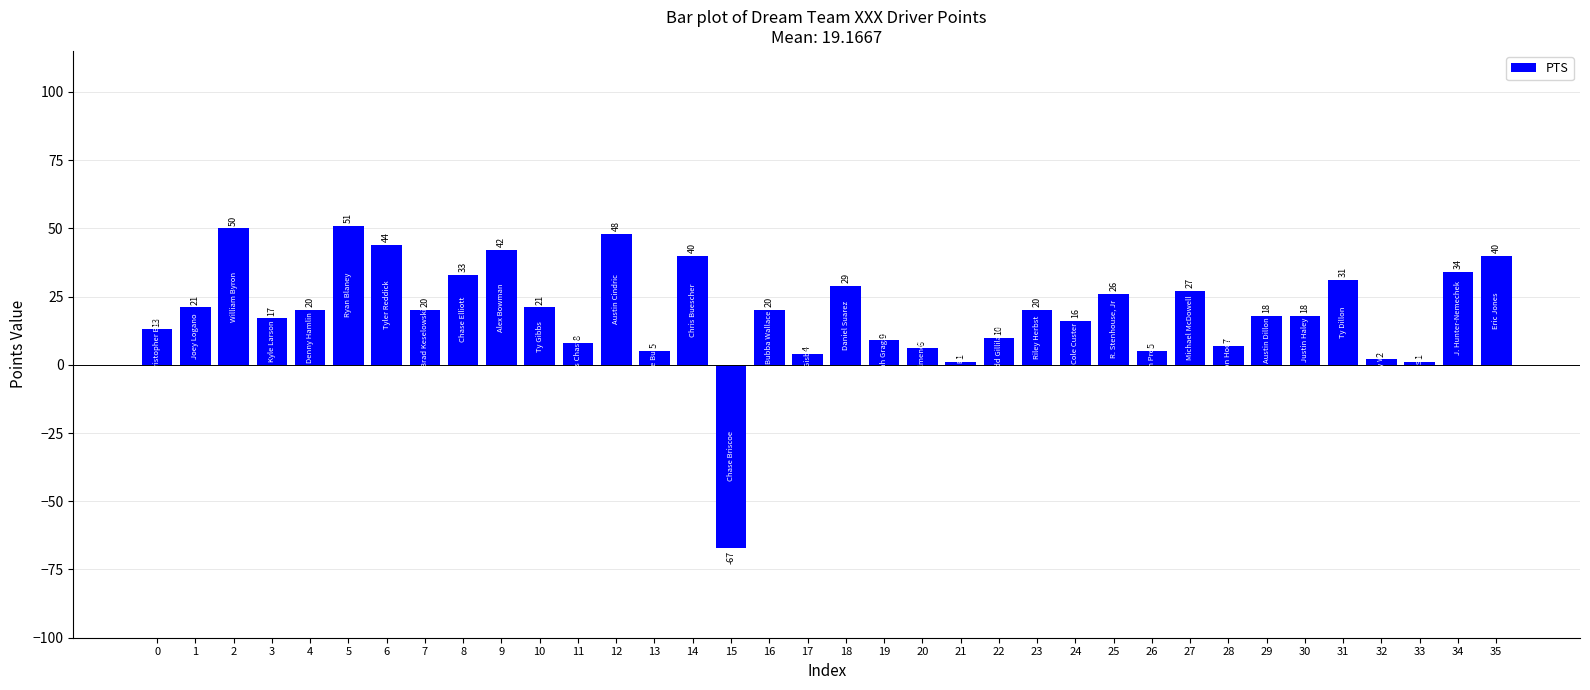

Which category has the highest value across all series?

5